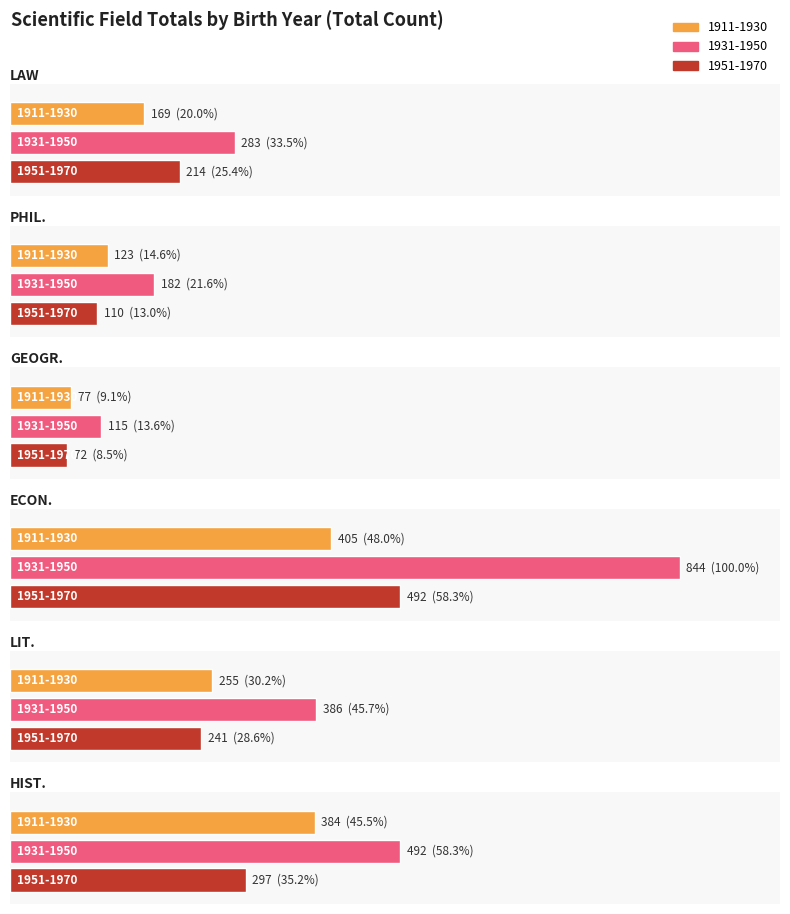

At which label does lit. first exceed 255?

1931-1950